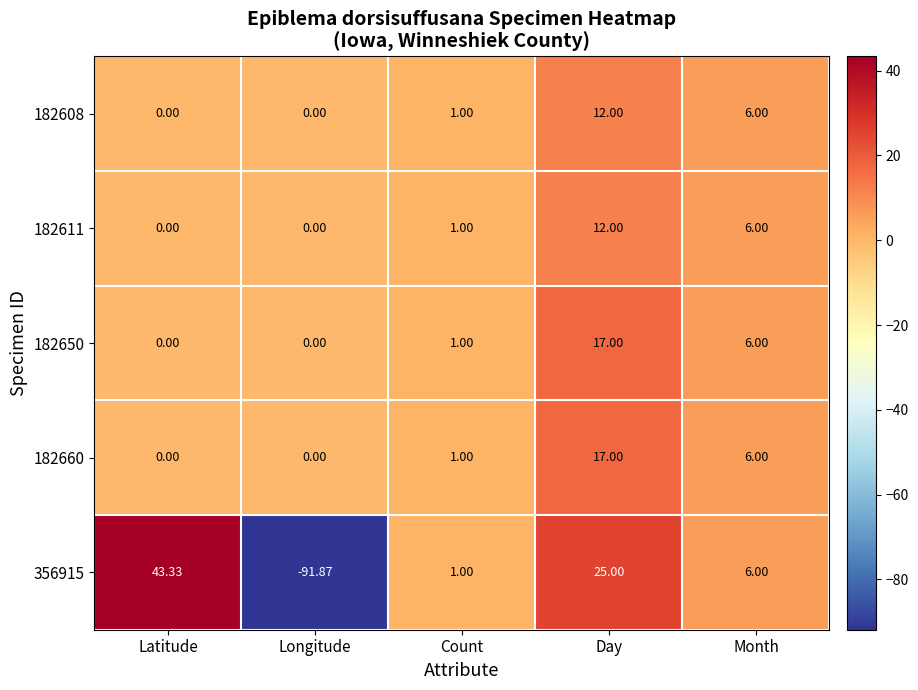

Where is 182660 nearest to the value 8?

Month